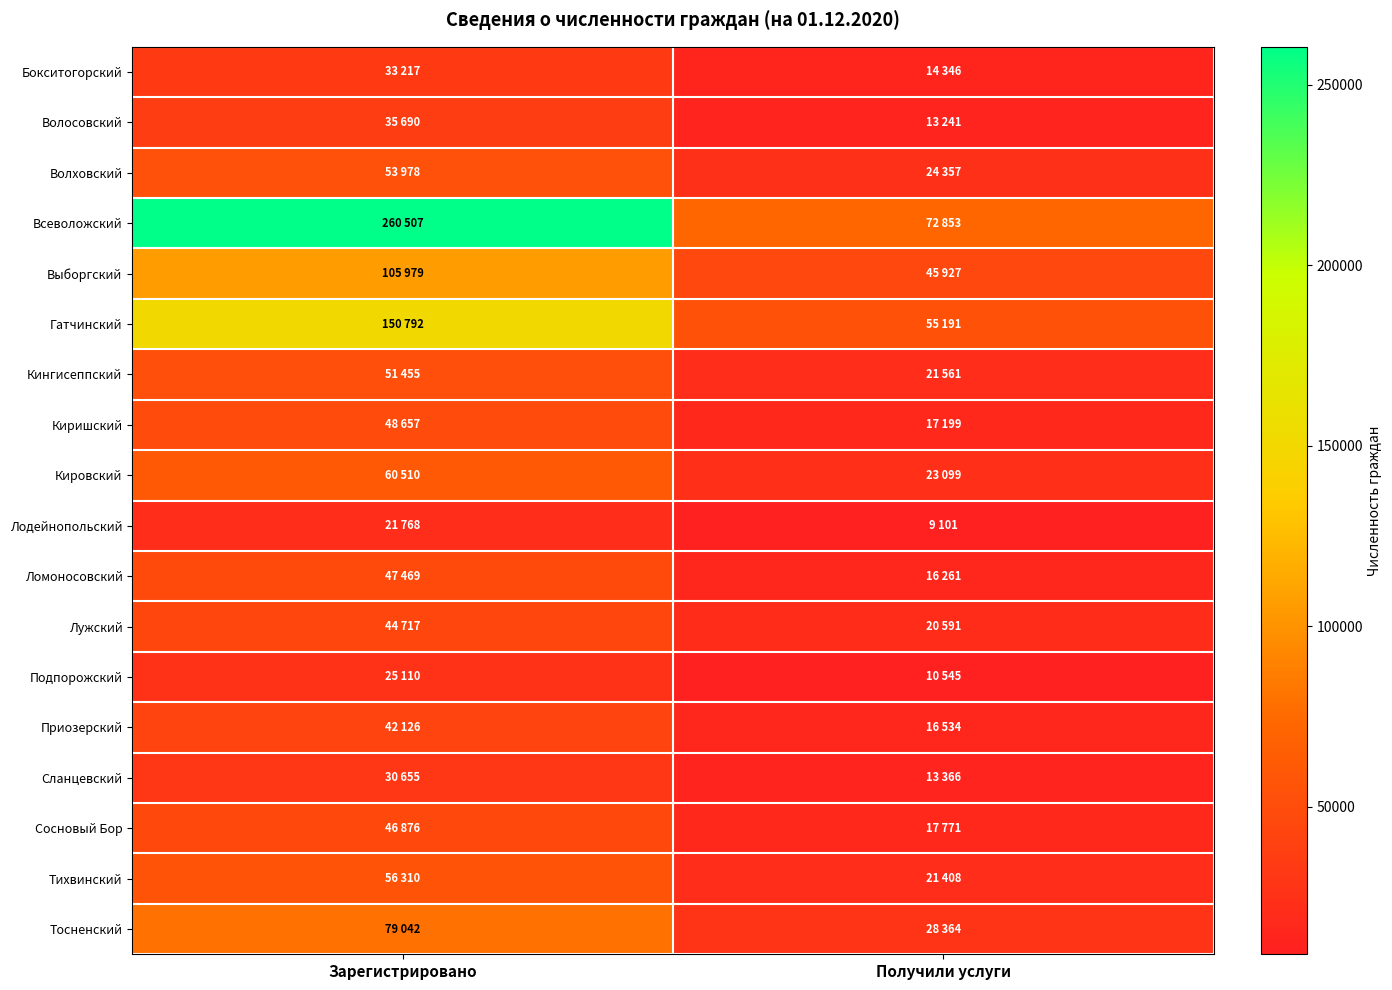

Which label corresponds to the largest value in the chart?

Зарегистрировано